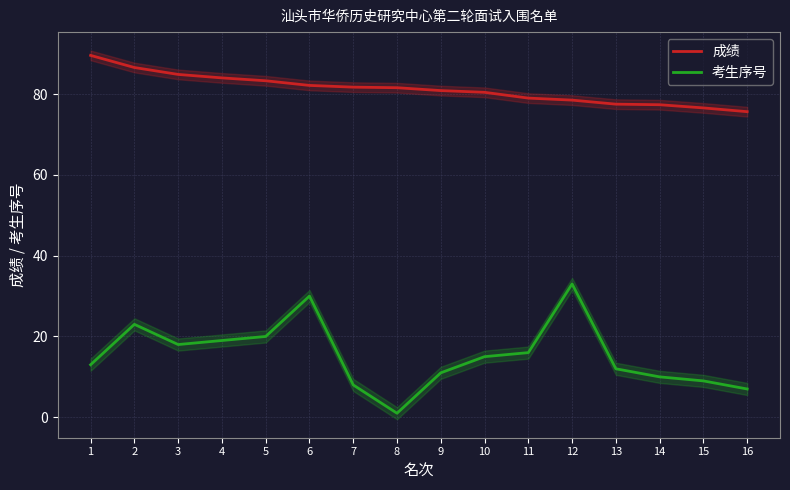

Does the chart display data point markers on the line(s)?

No